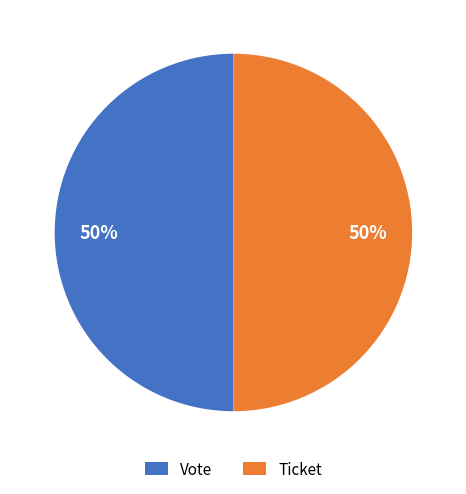

Do Ticket and Vote together represent more than half of the pie?

Yes